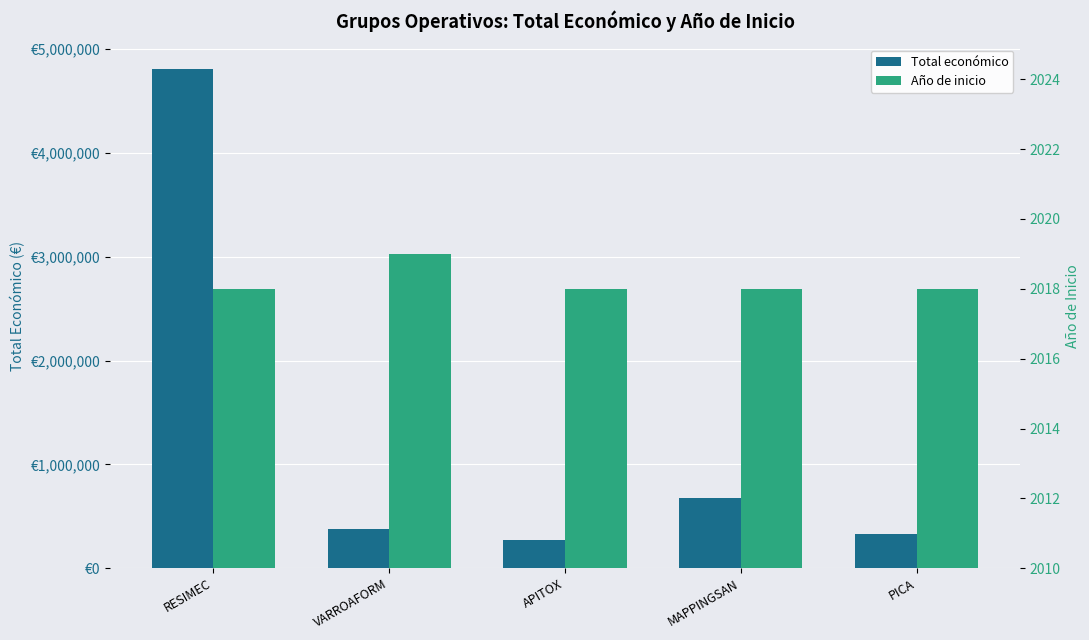

Is it true that Total económico equals 210528 at PICA?

False